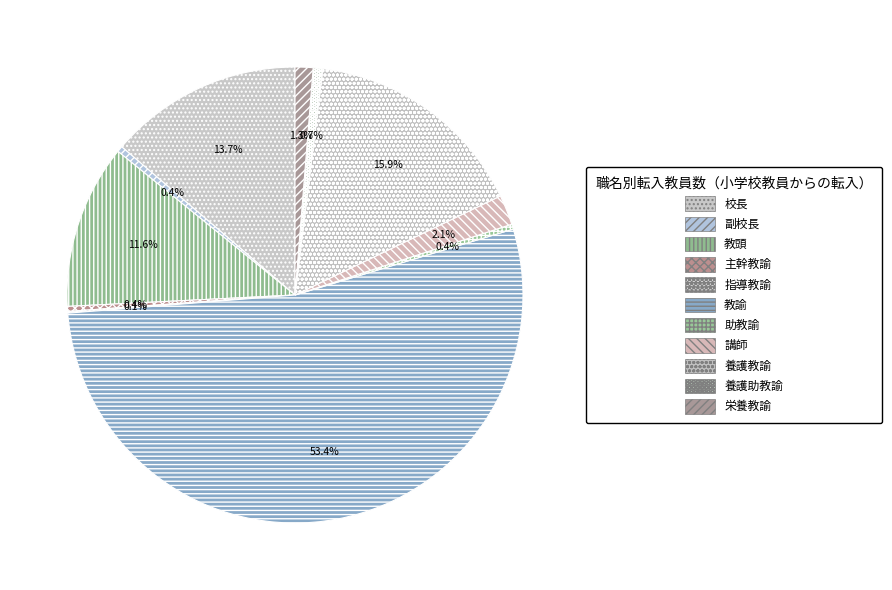

Which slice is the largest?

教諭